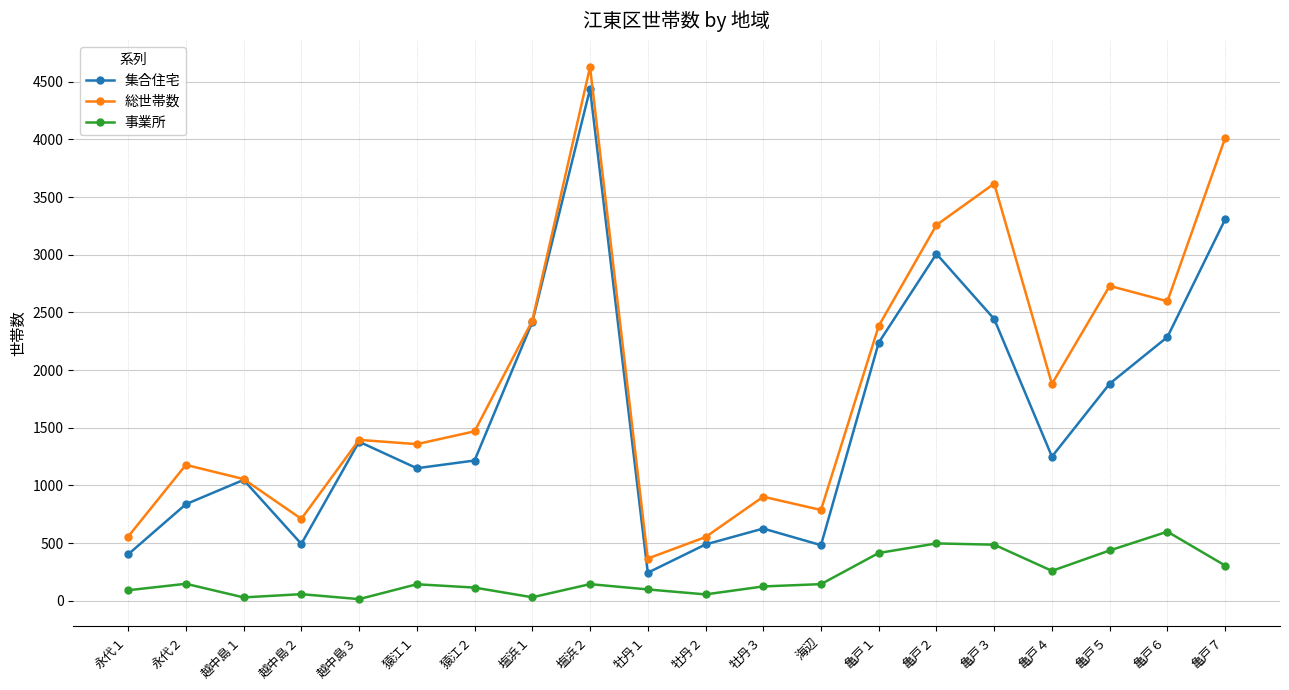

True or false: 総世帯数 and 事業所 cross at least once.

False